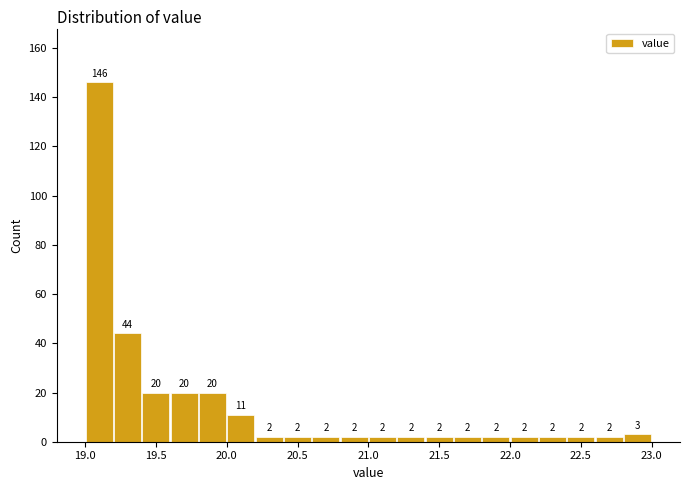

What is the height of the bar covering 19.6 to 19.8 on the x-axis?

20